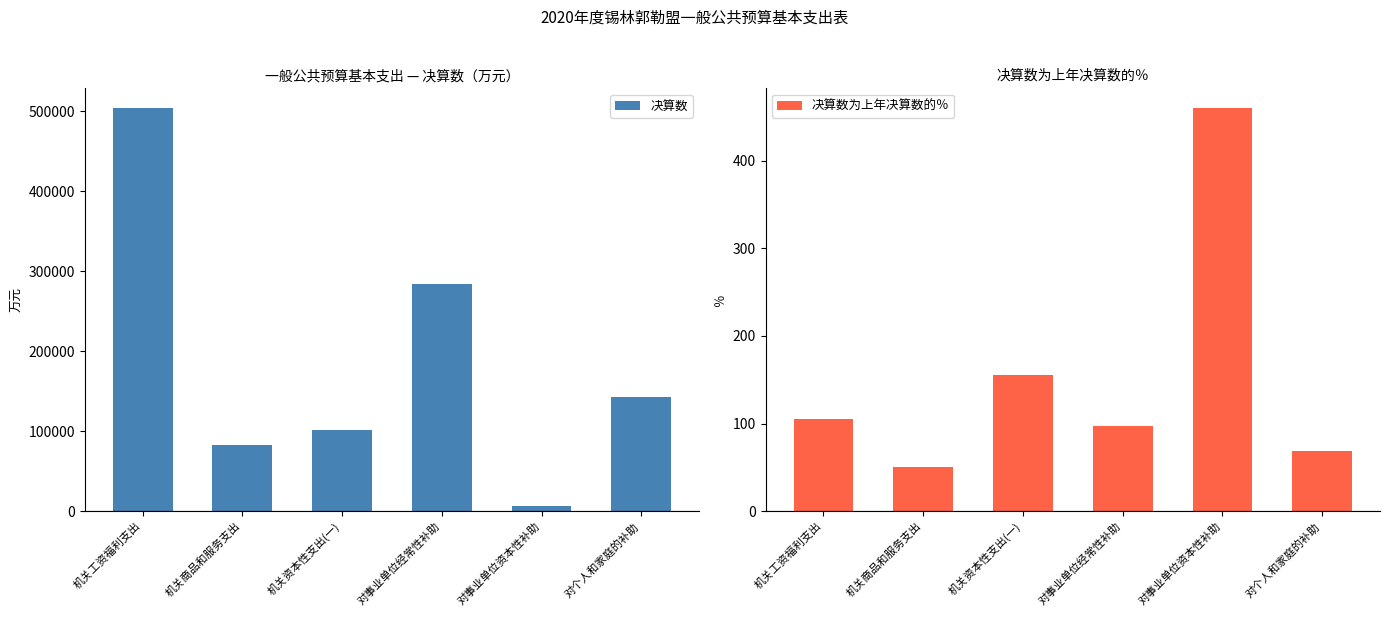

At how many categories does at least one series exceed 415205?

1